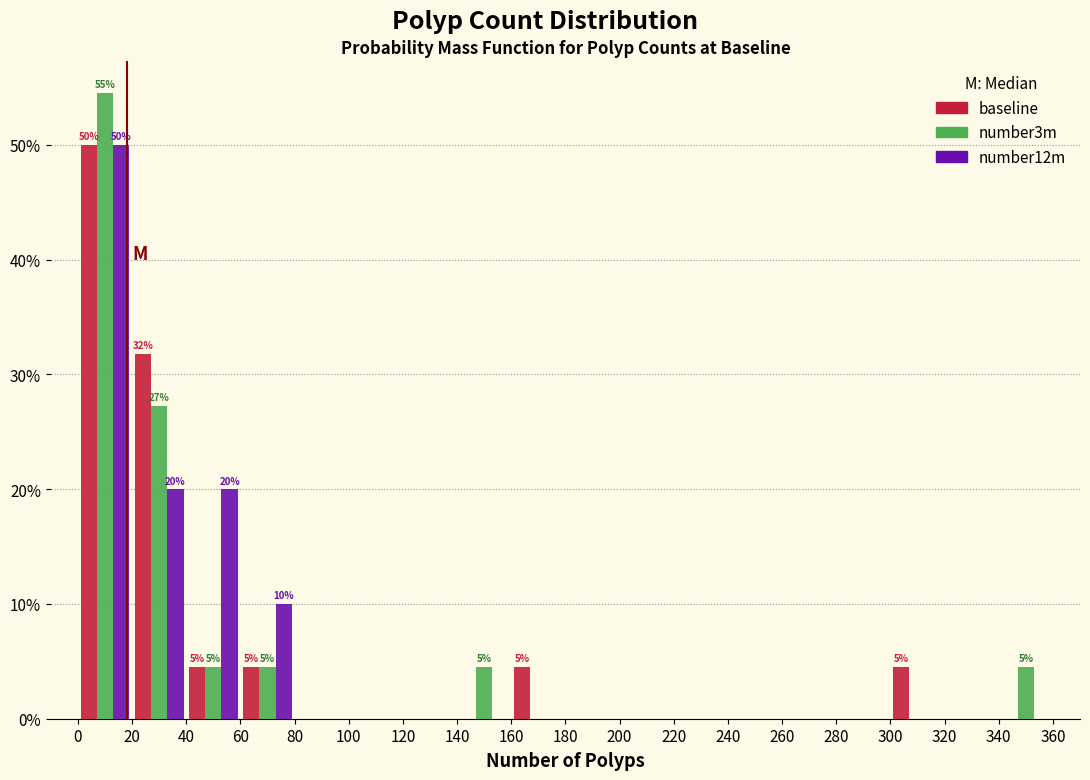

In the number12m series, which range on the x-axis has the tallest bar?

0 to 20